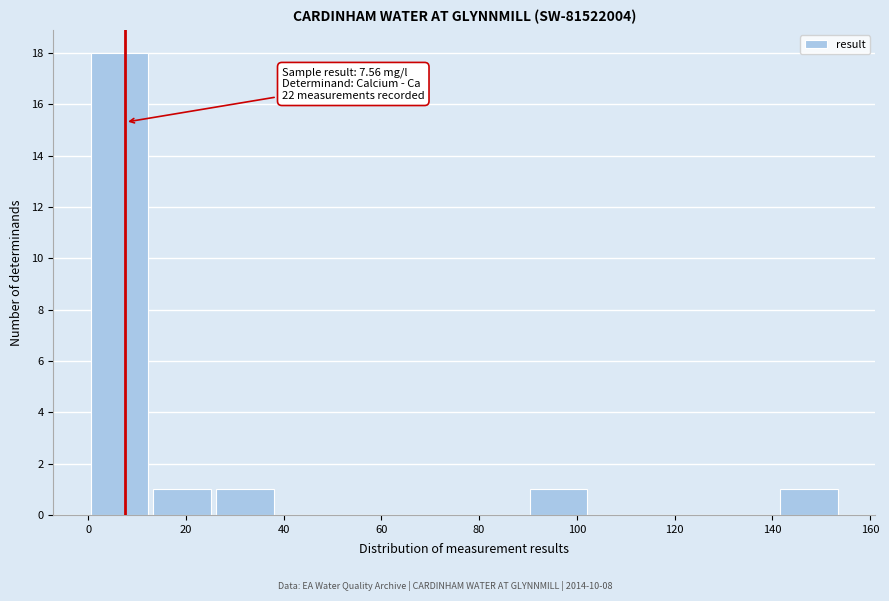

Over which range of the x-axis is the bar tallest?

0 to 12